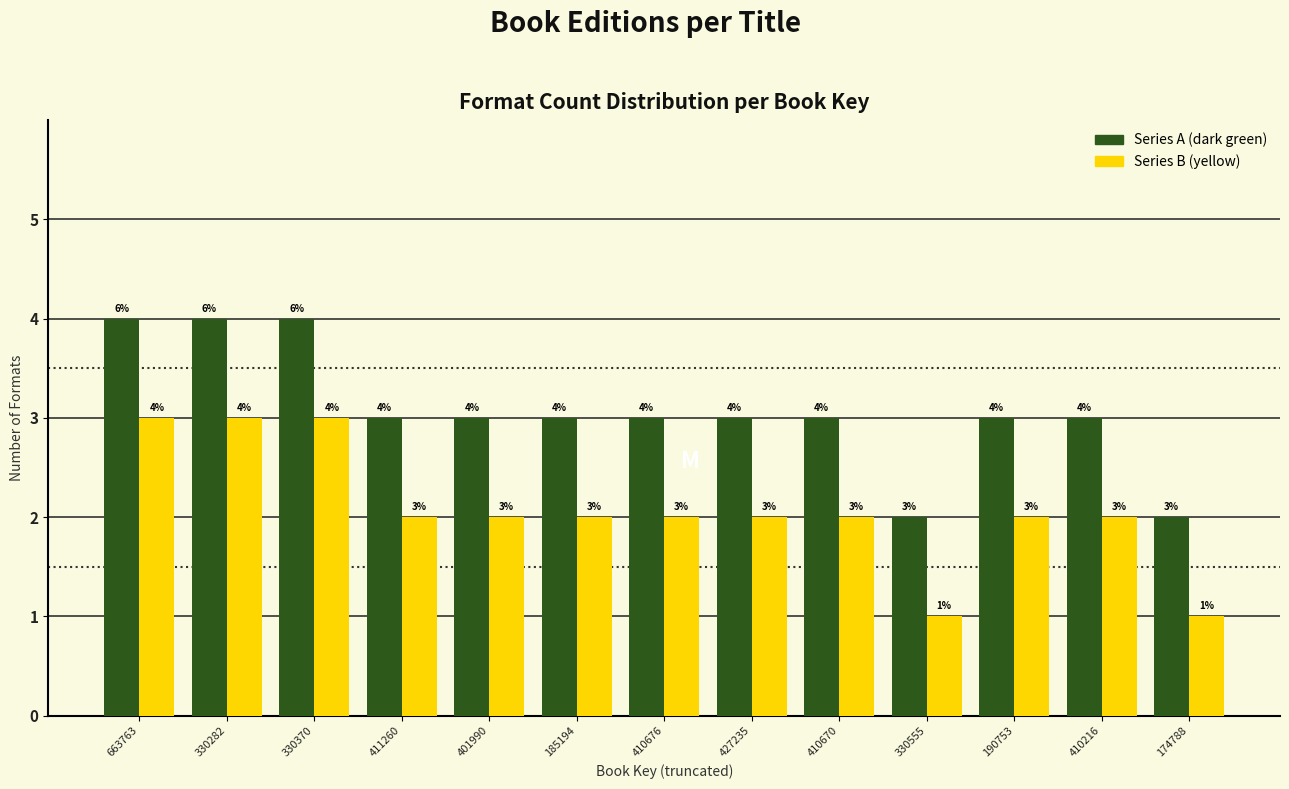

Reading left to right, what are all the values shown in this chart?

Series A (dark green): 663763=4	330282=4	330370=4	411260=3	401990=3	185194=3	410676=3	427235=3	410670=3	330555=2	190753=3	410216=3	174788=2
Series B (yellow): 663763=3	330282=3	330370=3	411260=2	401990=2	185194=2	410676=2	427235=2	410670=2	330555=1	190753=2	410216=2	174788=1